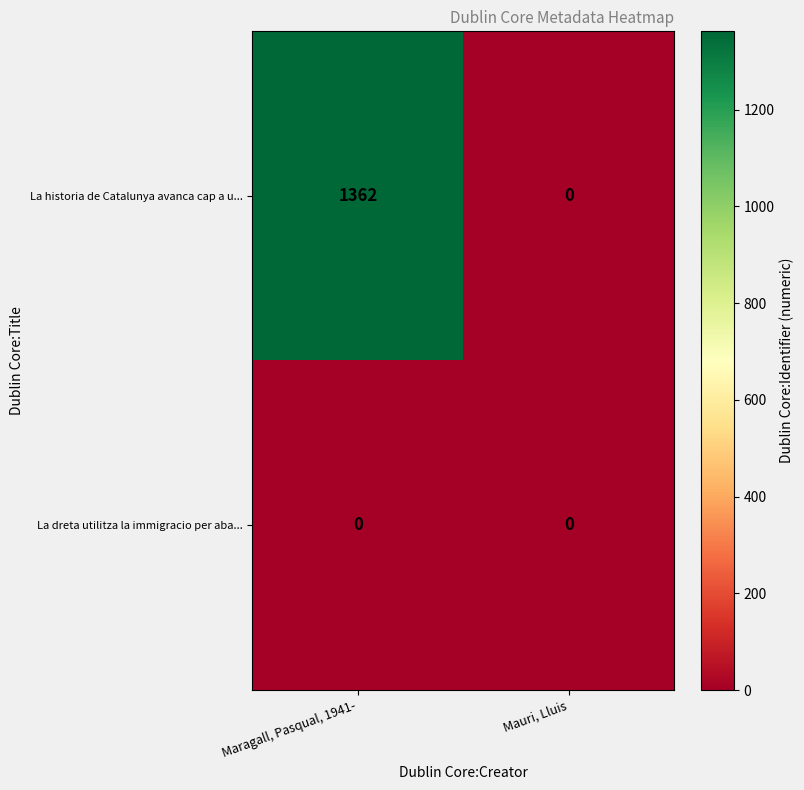

Rank the series by their average value, from lowest to highest.

La dreta utilitza la immigracio per aba..., La historia de Catalunya avanca cap a u...